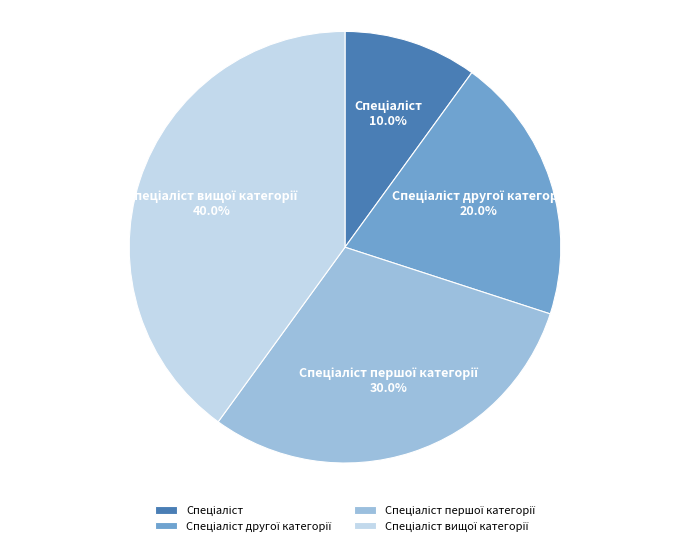

Is there a majority slice in this chart?

No